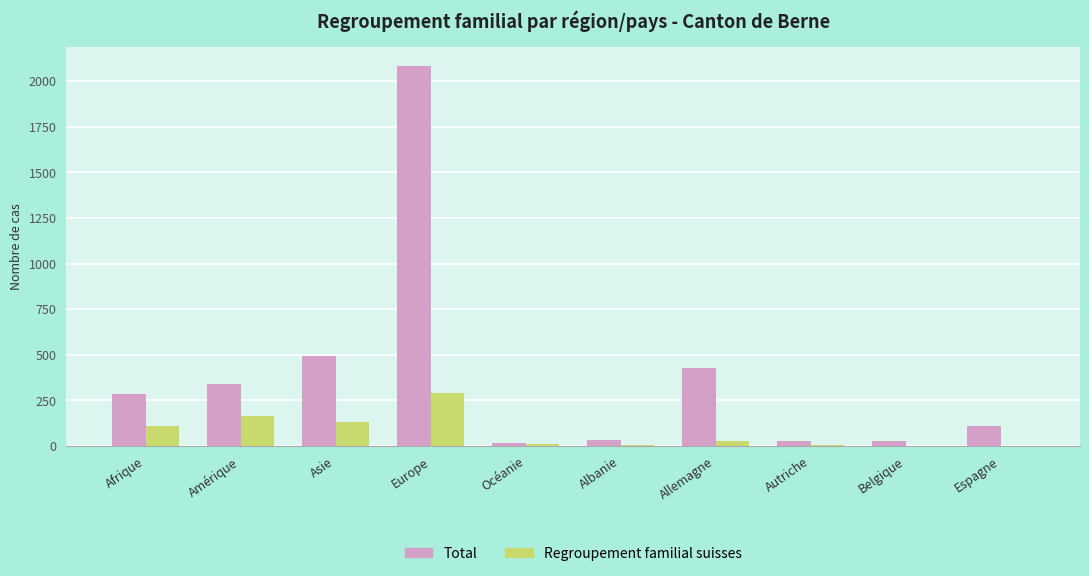

Between Amérique and Belgique, which series saw the biggest shift?

Total